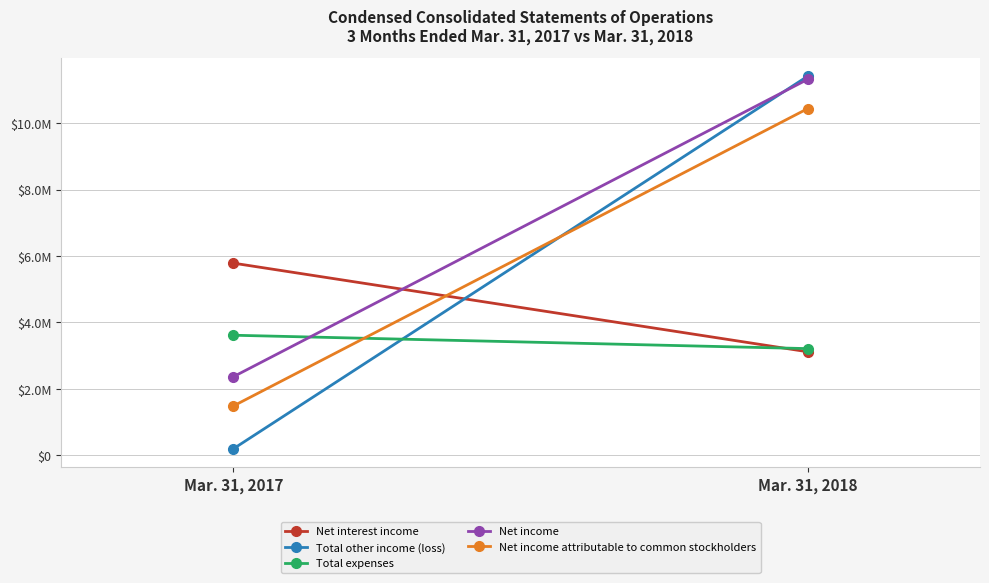

What is the difference between the Net income values at Mar. 31, 2017 and Mar. 31, 2018?

8945859